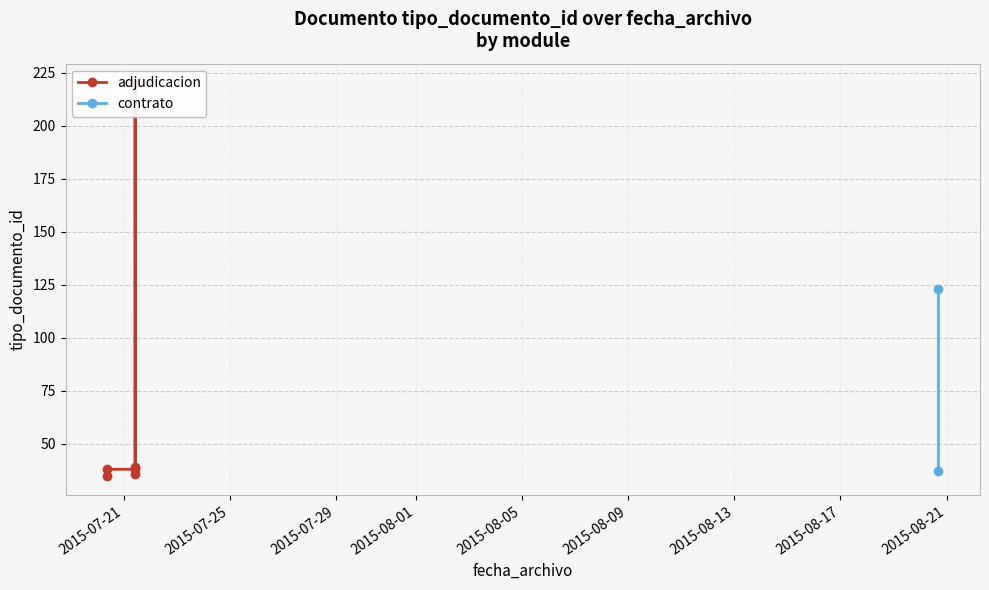

What is the label of the 2nd point from the right?

2015-08-20 16:35:08